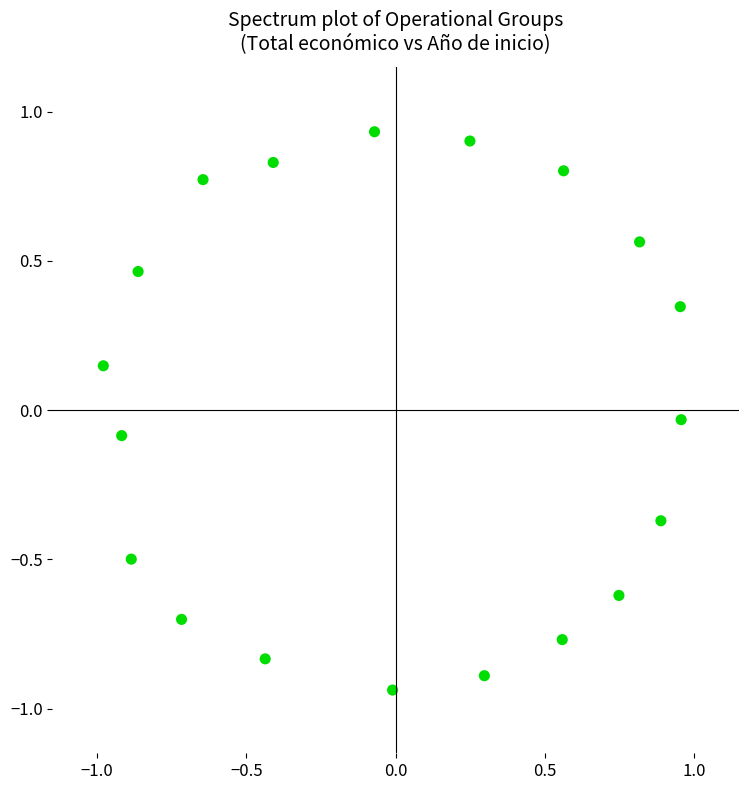

What is the range of X values (max minus min)?

1.9